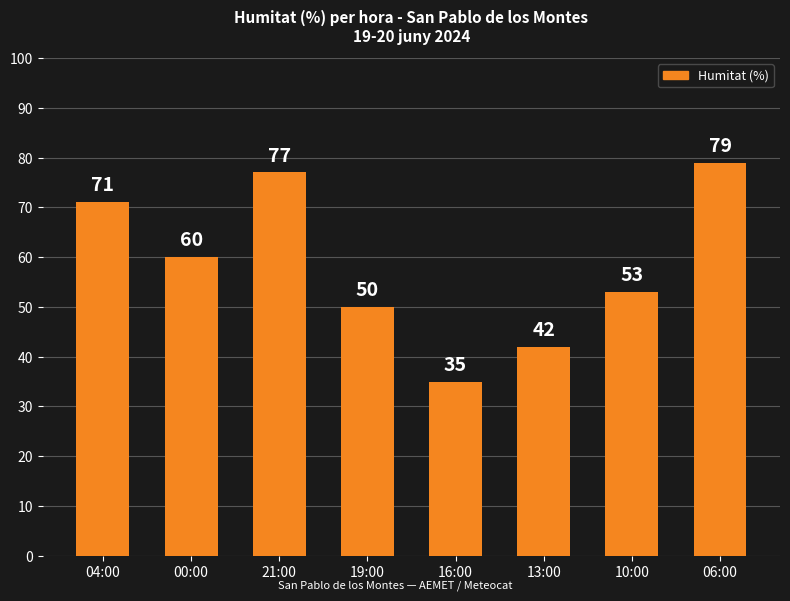

What is the minimum value shown in the chart?

35